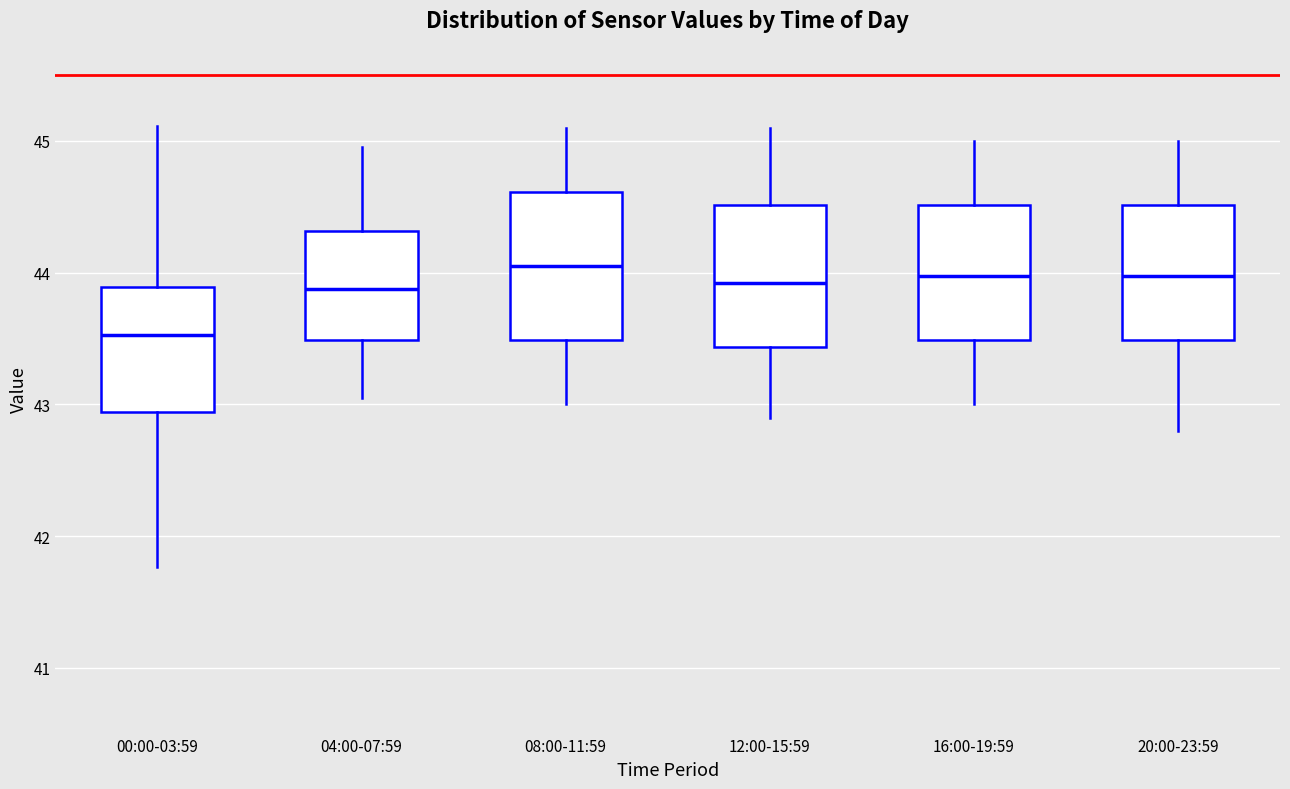

Which box's median line is the lowest?

00:00-03:59